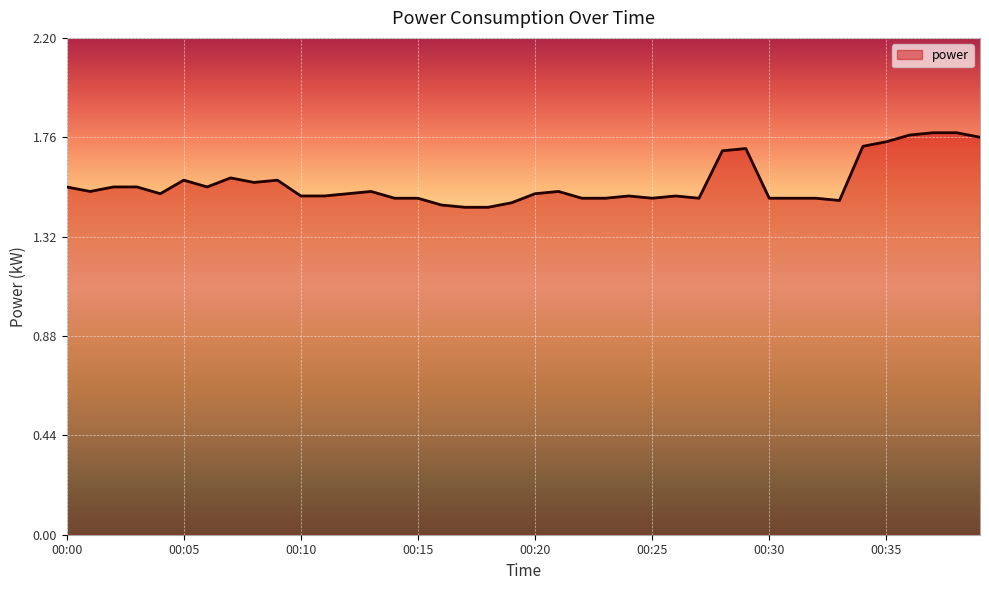

What is the difference between the maximum and minimum values?

0.3